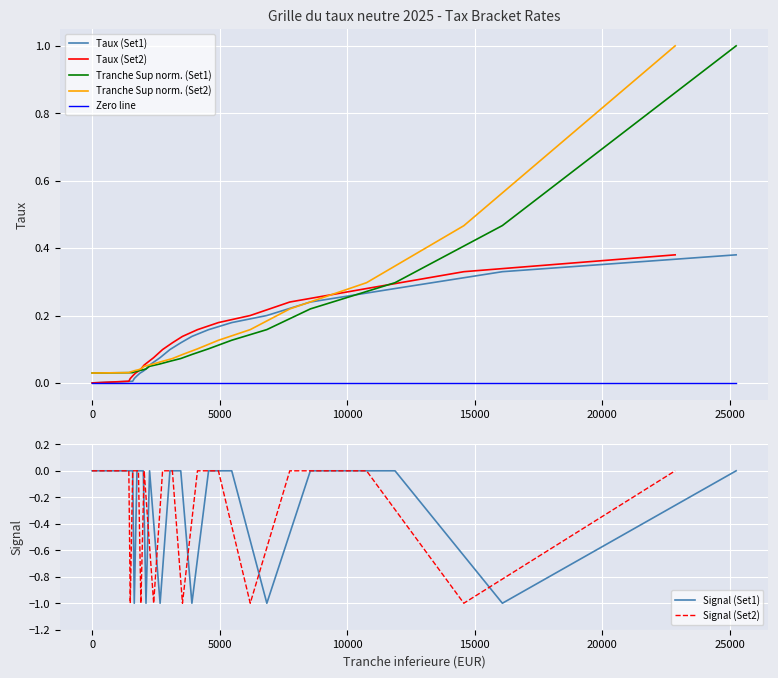

True or false: Tranche Superieure (Set2) has more than 0 points higher than both neighbors.

False